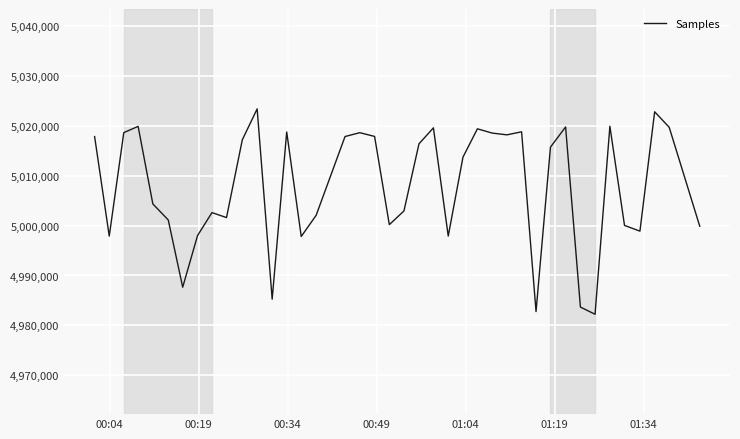

What is the difference between the maximum and minimum values?

41127